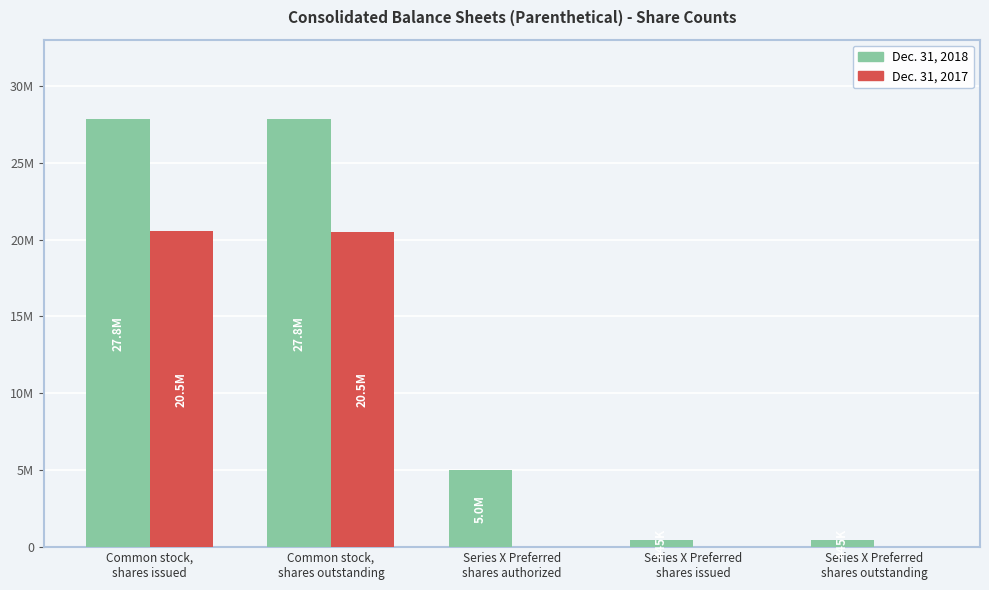

What is the difference between the maximum and minimum values in the Dec. 31, 2017 series?

20534993